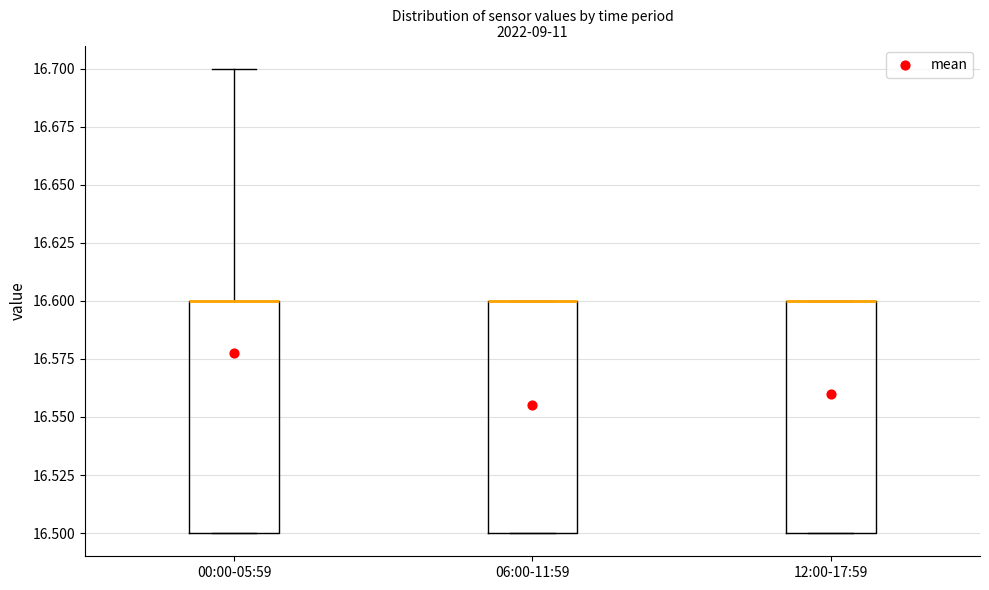

Reading left to right, read every box against the y-axis: the position of its median line, the range the box covers, and the ends of its whiskers. The values are not printed on the chart, so give them approximately, as read against the axis.

00:00-05:59: median 16.6 (drawn on the box's upper edge), box 16.5 to 16.6, whiskers 16.5 to 16.7
06:00-11:59: median 16.6 (drawn on the box's upper edge), box 16.5 to 16.6, whiskers 16.5 to 16.6
12:00-17:59: median 16.6 (drawn on the box's upper edge), box 16.5 to 16.6, whiskers 16.5 to 16.6